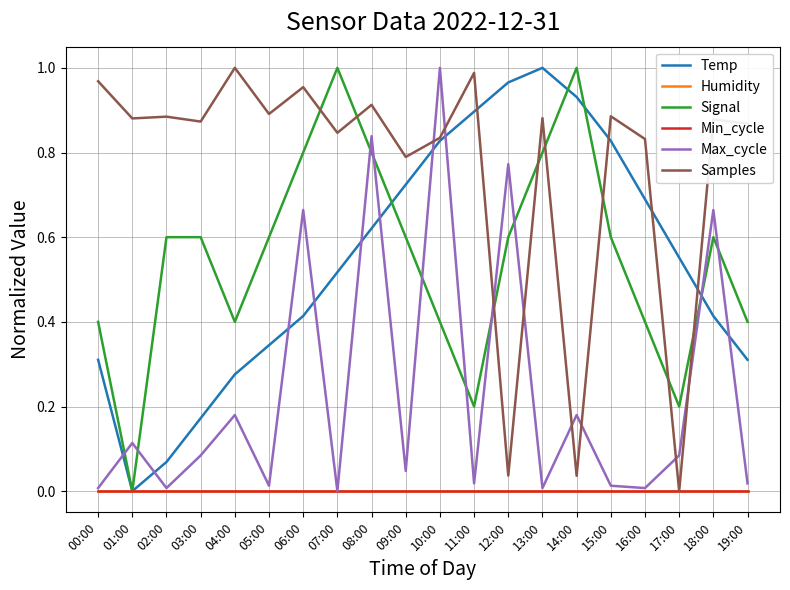

Reading left to right, list all the values displayed in this chart.

Temp: 00:00=0.3	01:00=0.0	02:00=0.1	03:00=0.2	04:00=0.3	05:00=0.3	06:00=0.4	07:00=0.5	08:00=0.6	09:00=0.7	10:00=0.8	11:00=0.9	12:00=1.0	13:00=1.0	14:00=0.9	15:00=0.8	16:00=0.7	17:00=0.6	18:00=0.4	19:00=0.3
Humidity: 00:00=0.0	01:00=0.0	02:00=0.0	03:00=0.0	04:00=0.0	05:00=0.0	06:00=0.0	07:00=0.0	08:00=0.0	09:00=0.0	10:00=0.0	11:00=0.0	12:00=0.0	13:00=0.0	14:00=0.0	15:00=0.0	16:00=0.0	17:00=0.0	18:00=0.0	19:00=0.0
Signal: 00:00=0.4	01:00=0.0	02:00=0.6	03:00=0.6	04:00=0.4	05:00=0.6	06:00=0.8	07:00=1.0	08:00=0.8	09:00=0.6	10:00=0.4	11:00=0.2	12:00=0.6	13:00=0.8	14:00=1.0	15:00=0.6	16:00=0.4	17:00=0.2	18:00=0.6	19:00=0.4
Min_cycle: 00:00=0.0	01:00=0.0	02:00=0.0	03:00=0.0	04:00=0.0	05:00=0.0	06:00=0.0	07:00=0.0	08:00=0.0	09:00=0.0	10:00=0.0	11:00=0.0	12:00=0.0	13:00=0.0	14:00=0.0	15:00=0.0	16:00=0.0	17:00=0.0	18:00=0.0	19:00=0.0
Max_cycle: 00:00=0.0	01:00=0.1	02:00=0.0	03:00=0.1	04:00=0.2	05:00=0.0	06:00=0.7	07:00=0.0	08:00=0.8	09:00=0.0	10:00=1.0	11:00=0.0	12:00=0.8	13:00=0.0	14:00=0.2	15:00=0.0	16:00=0.0	17:00=0.1	18:00=0.7	19:00=0.0
Samples: 00:00=1.0	01:00=0.9	02:00=0.9	03:00=0.9	04:00=1.0	05:00=0.9	06:00=1.0	07:00=0.8	08:00=0.9	09:00=0.8	10:00=0.8	11:00=1.0	12:00=0.0	13:00=0.9	14:00=0.0	15:00=0.9	16:00=0.8	17:00=0.0	18:00=0.9	19:00=0.9